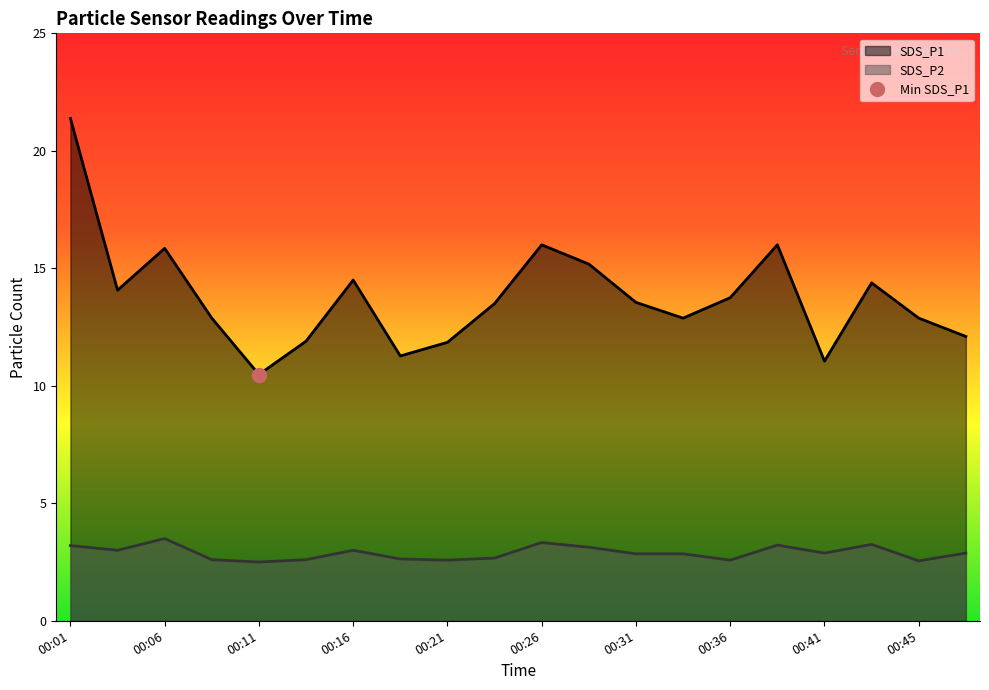

What are all the series names shown in the legend?

SDS_P1, SDS_P2